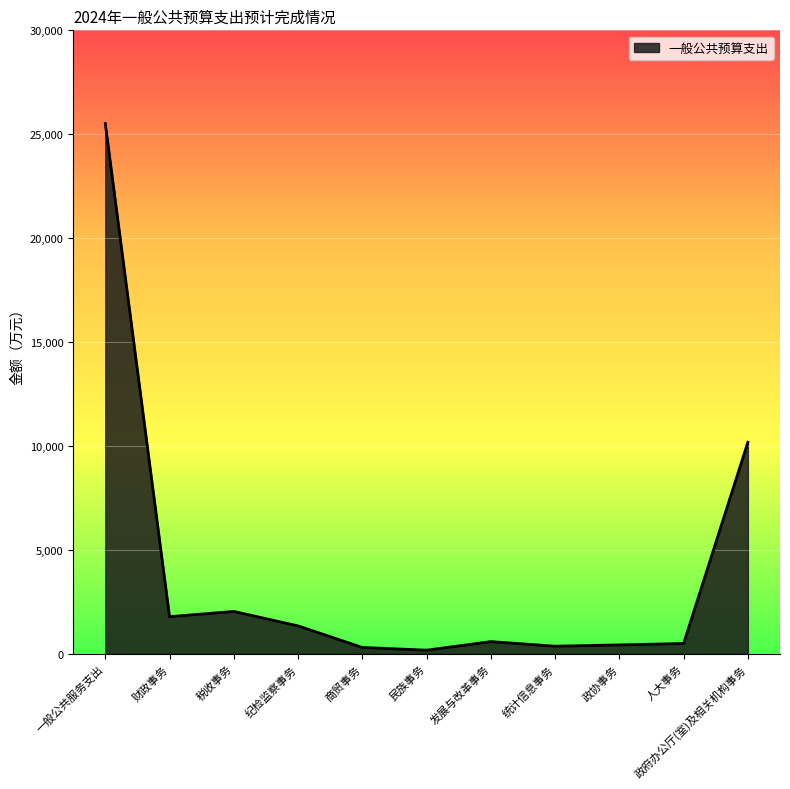

Read the value at 政府办公厅(室)及相关机构事务.

10173.2